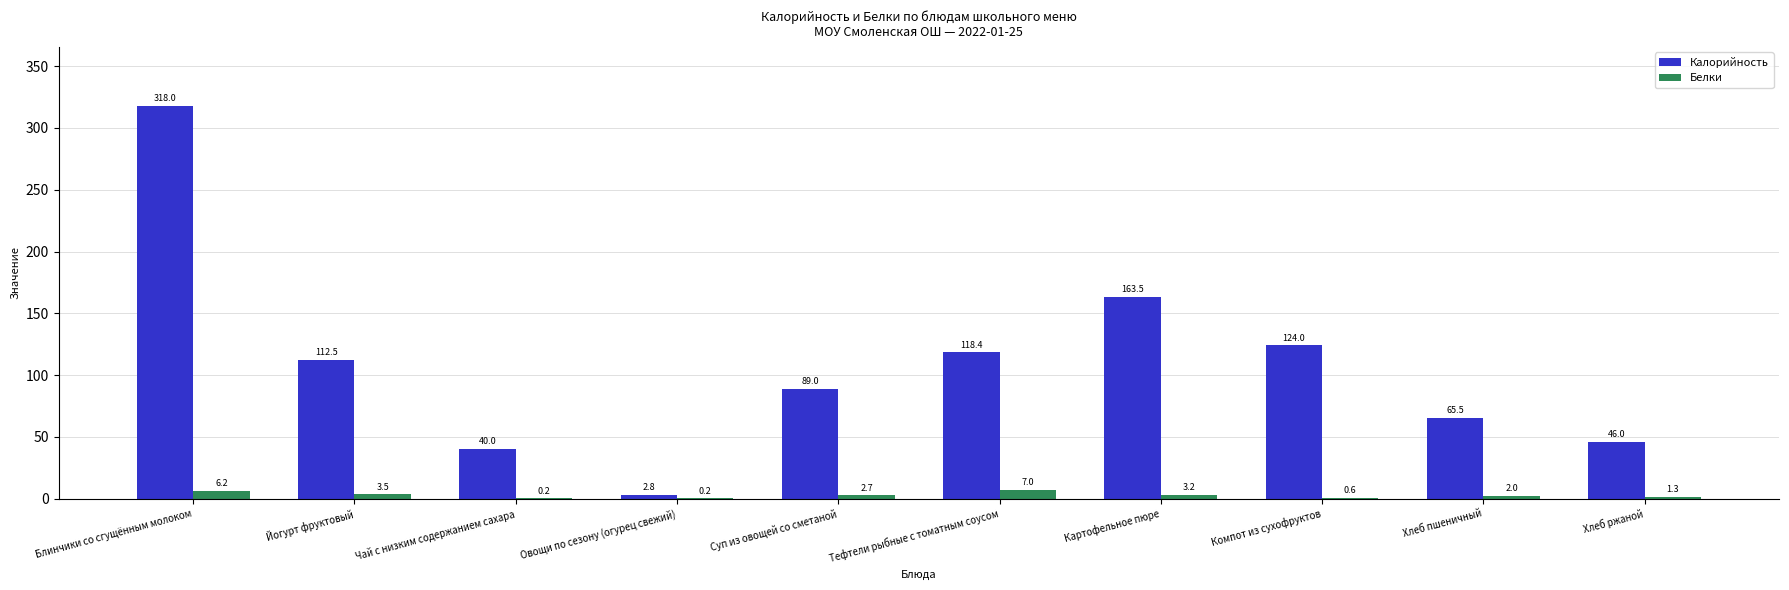

How many groups of bars are there?

10